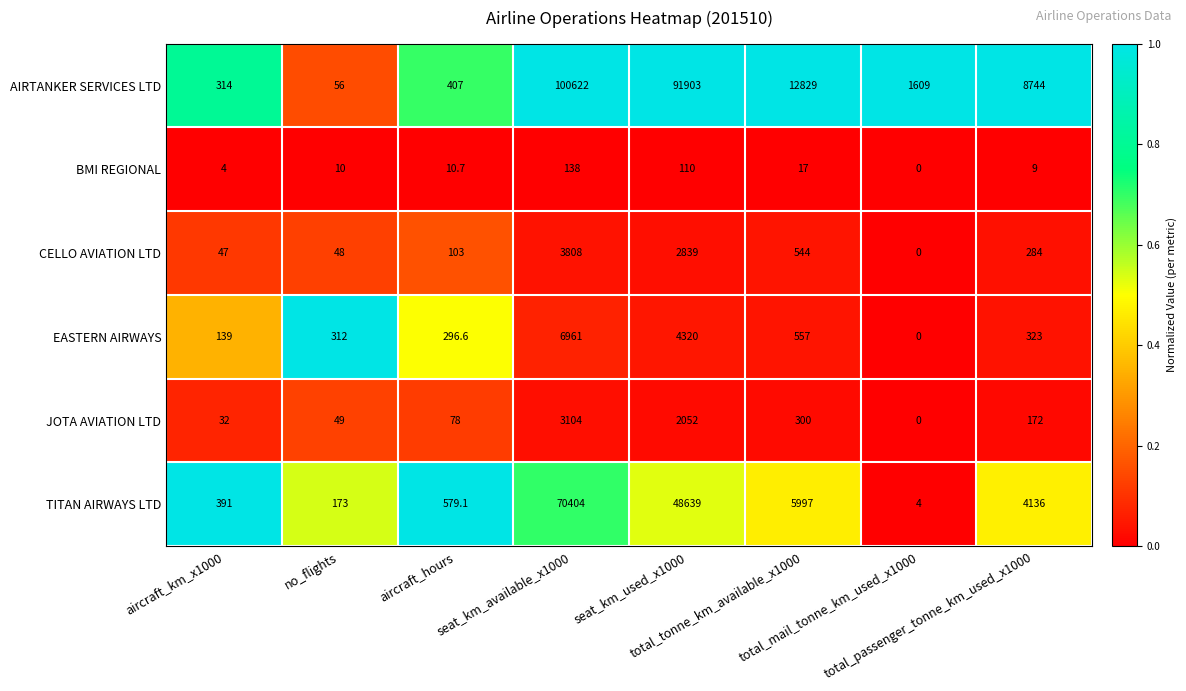

How many categories are shown in the chart?

8